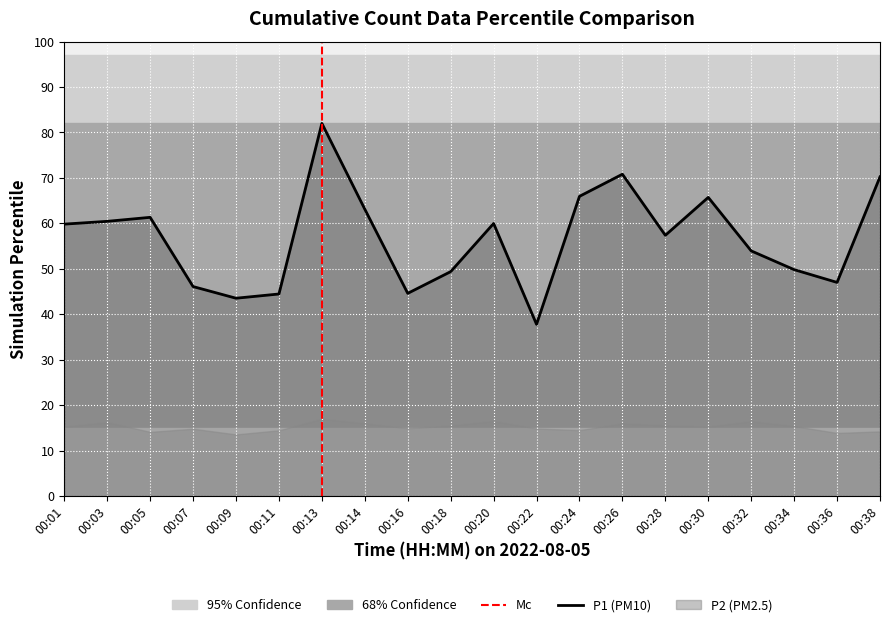

Count the number of values greater than 59.

10